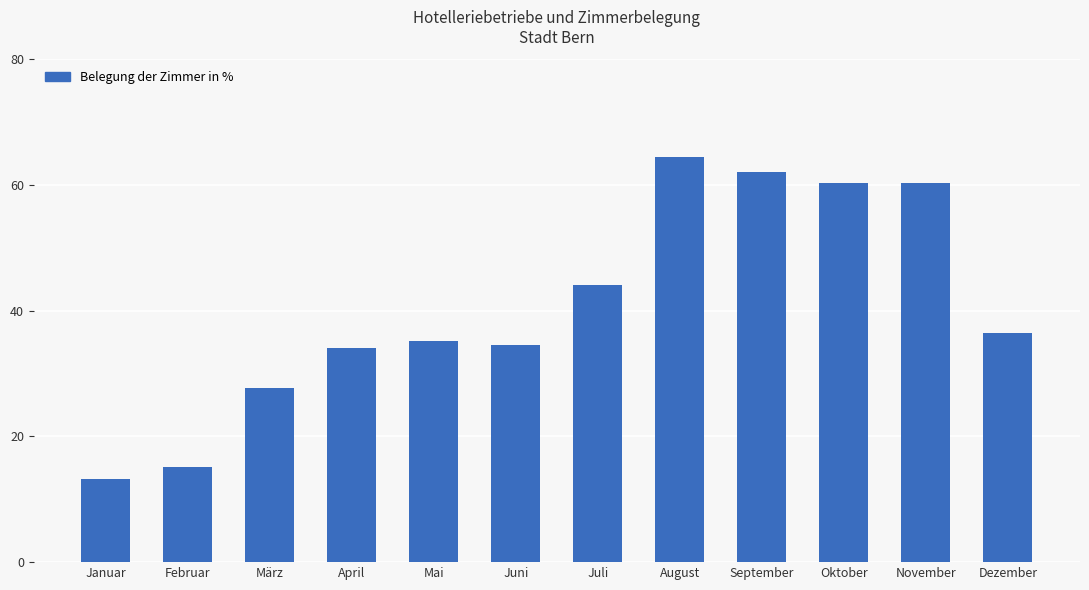

Where is the data nearest to the value 38?

Dezember